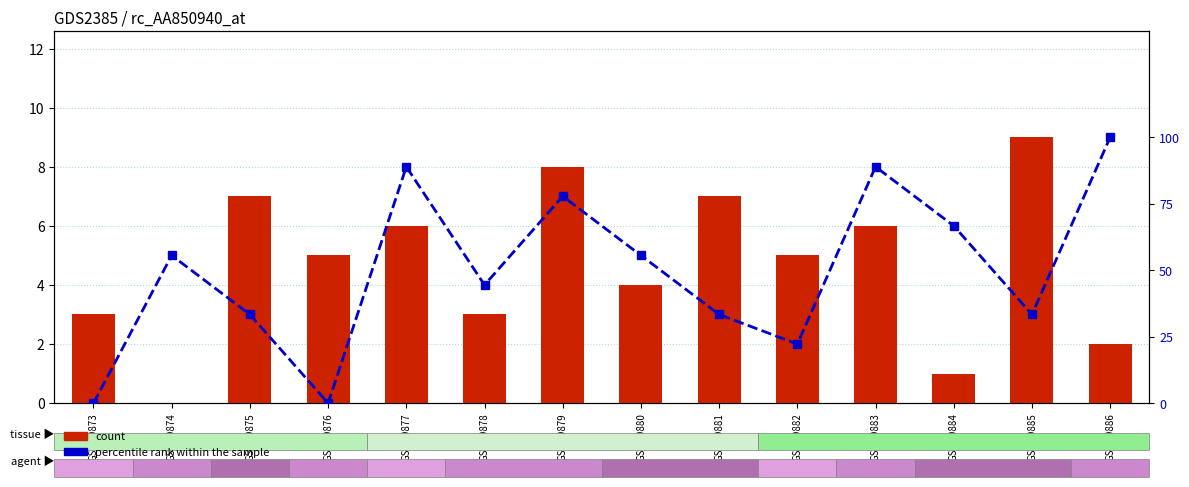

What is the value of the count bar at the 14th from the left?

2.0